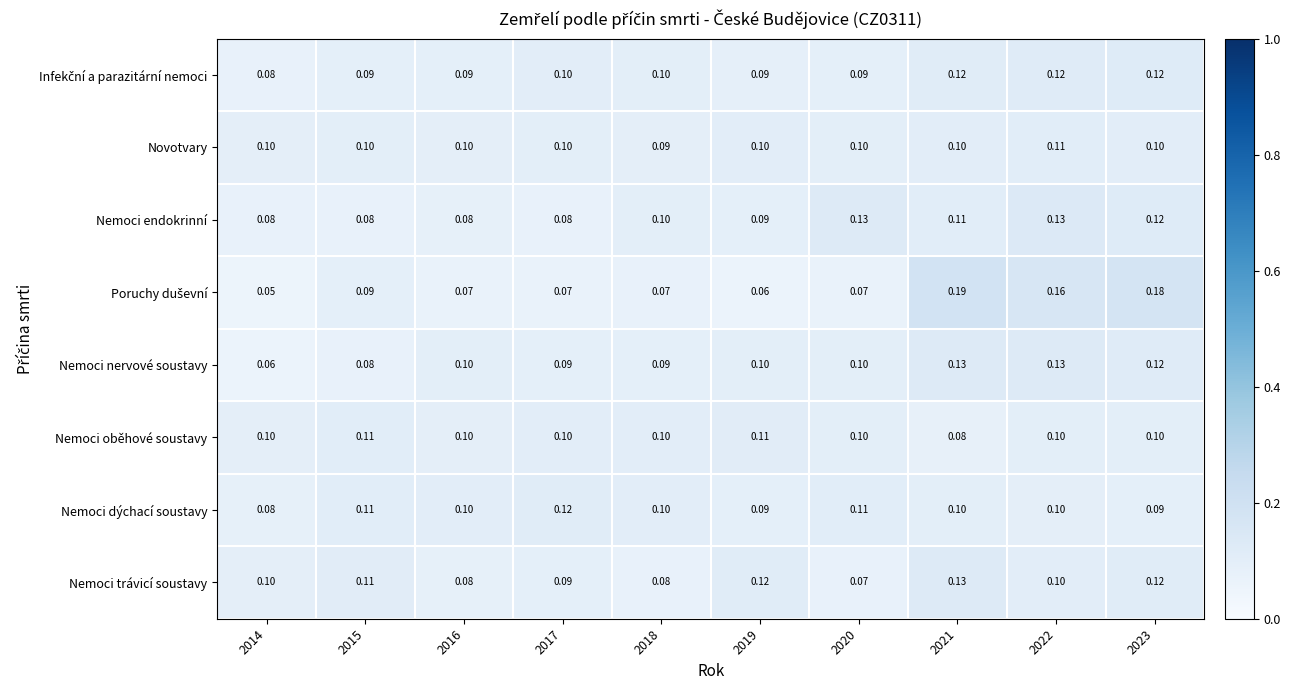

Is the value of Nemoci trávicí soustavy at 2022 greater than the value of Nemoci dýchací soustavy at 2020?

No